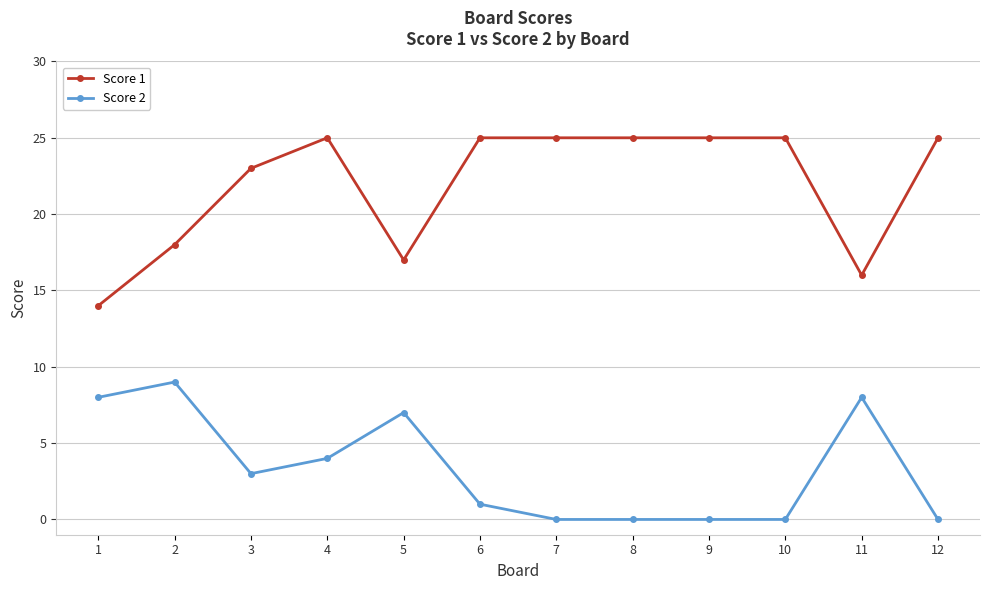

True or false: Score 1 has a value of 7 at 4.

False